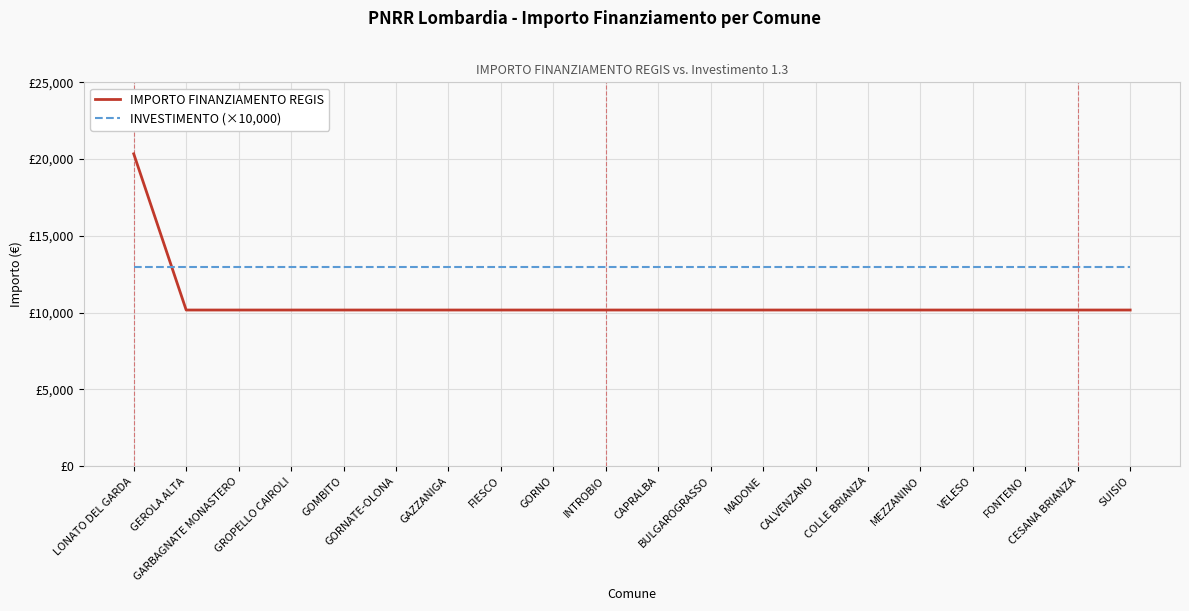

What is the label of the 3rd point from the left?

GARBAGNATE MONASTERO